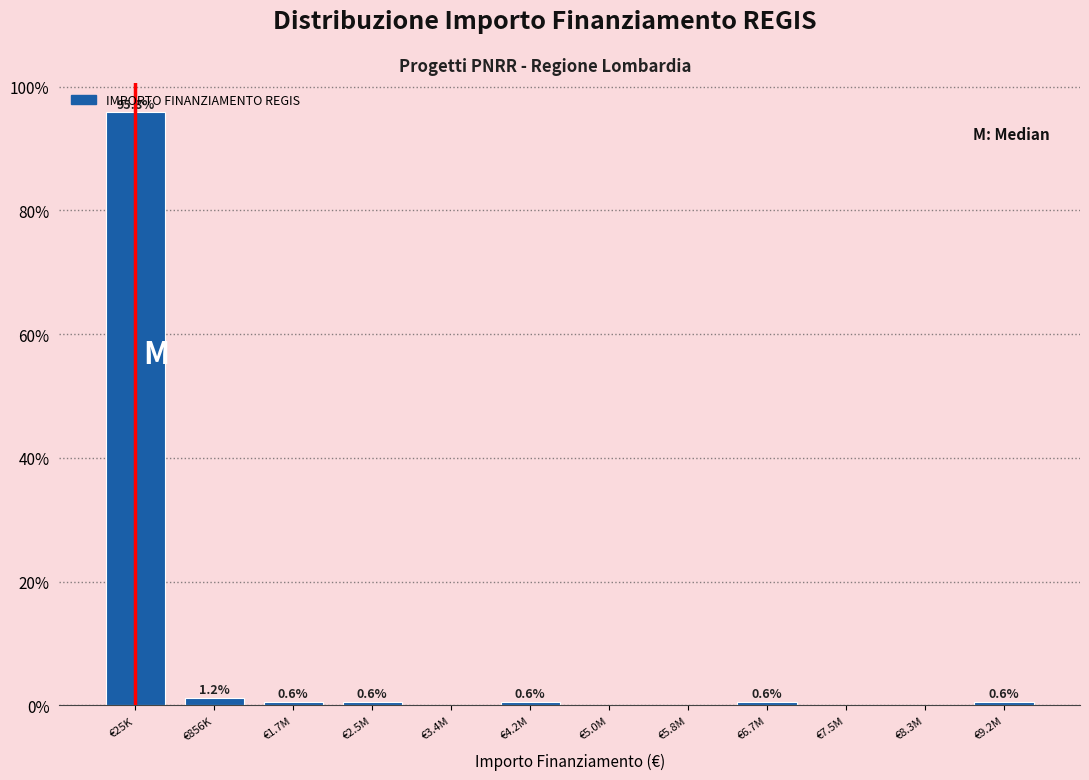

Reading left to right, list all the values displayed in this chart.

€25K=95.8	€856K=1.2	€1.7M=0.6	€2.5M=0.6	€3.4M=0.0	€4.2M=0.6	€5.0M=0.0	€5.8M=0.0	€6.7M=0.6	€7.5M=0.0	€8.3M=0.0	€9.2M=0.6